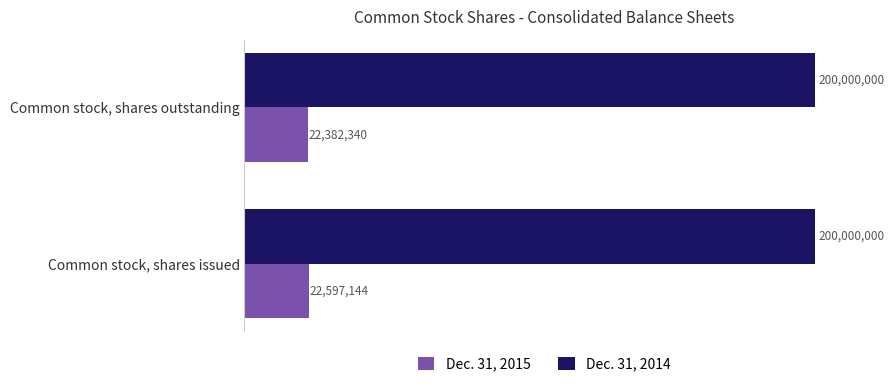

What are all the series names shown in the legend?

Dec. 31, 2015, Dec. 31, 2014